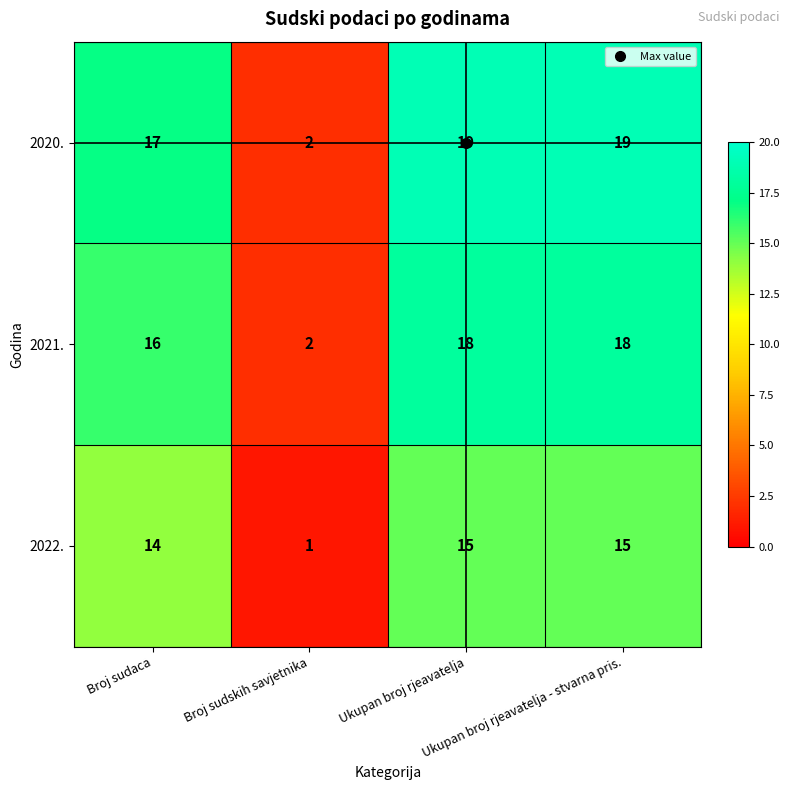

How many series are shown in this chart?

3